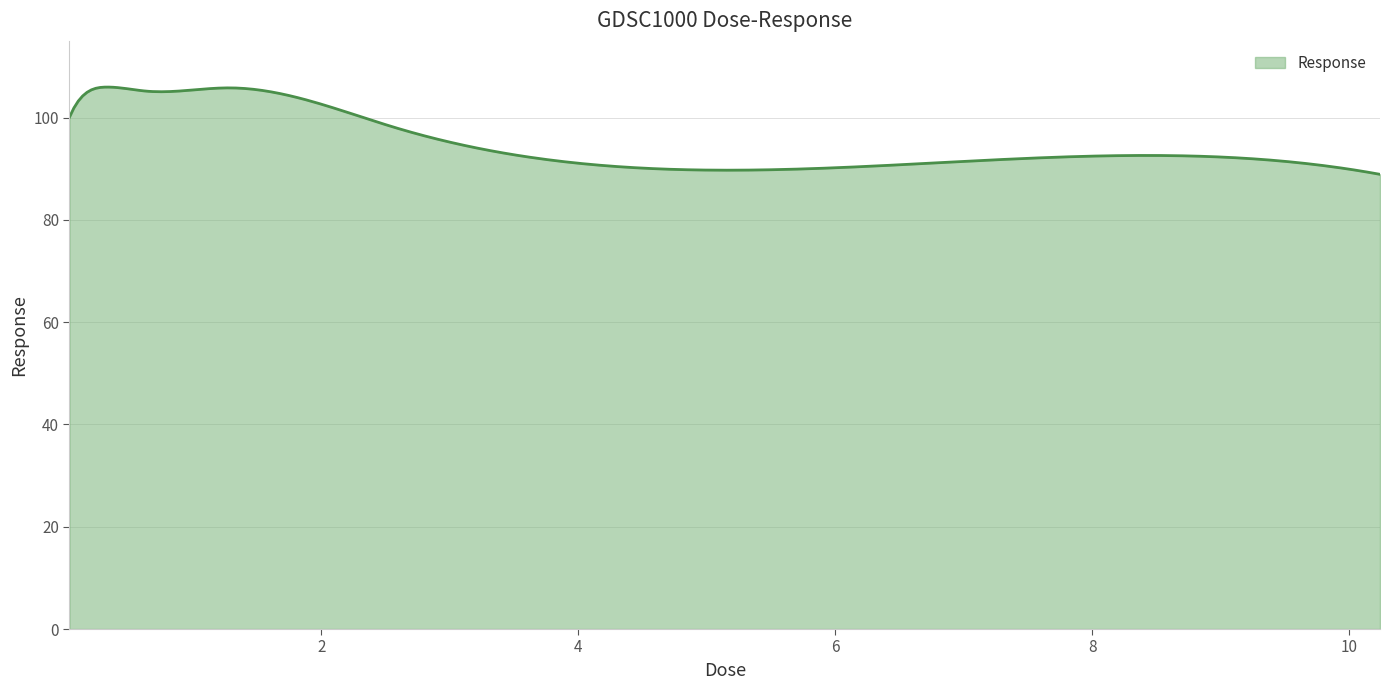

What is the smallest value displayed?

88.9